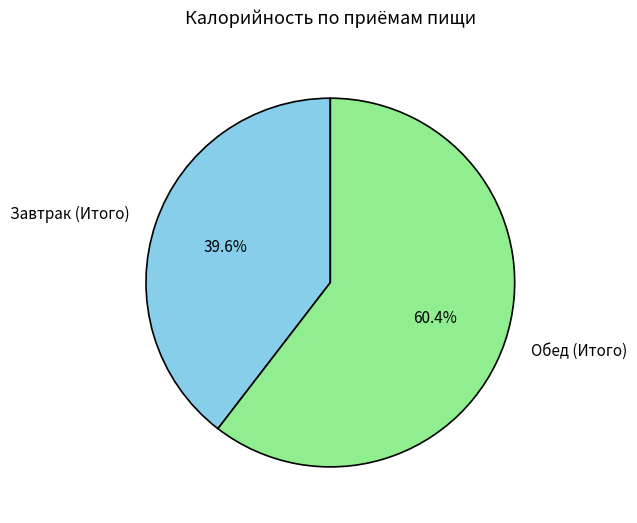

Rank the categories by value from lowest to highest.

Завтрак (Итого), Обед (Итого)